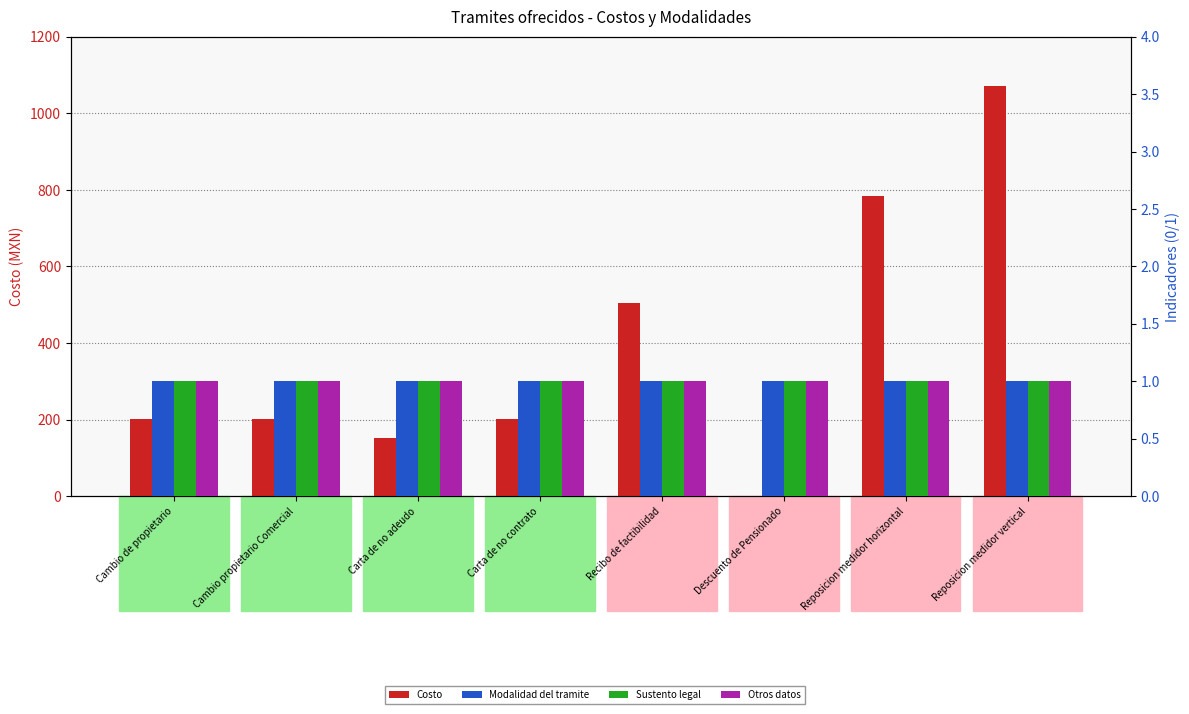

Is the value of Otros datos at Reposicion medidor vertical greater than the value of Modalidad del tramite at Descuento de Pensionado?

No